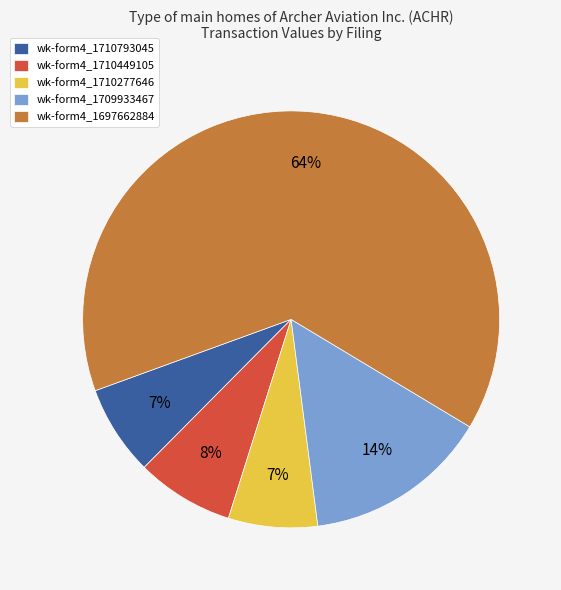

Does wk-form4_1710793045 account for over 50% of the chart?

No